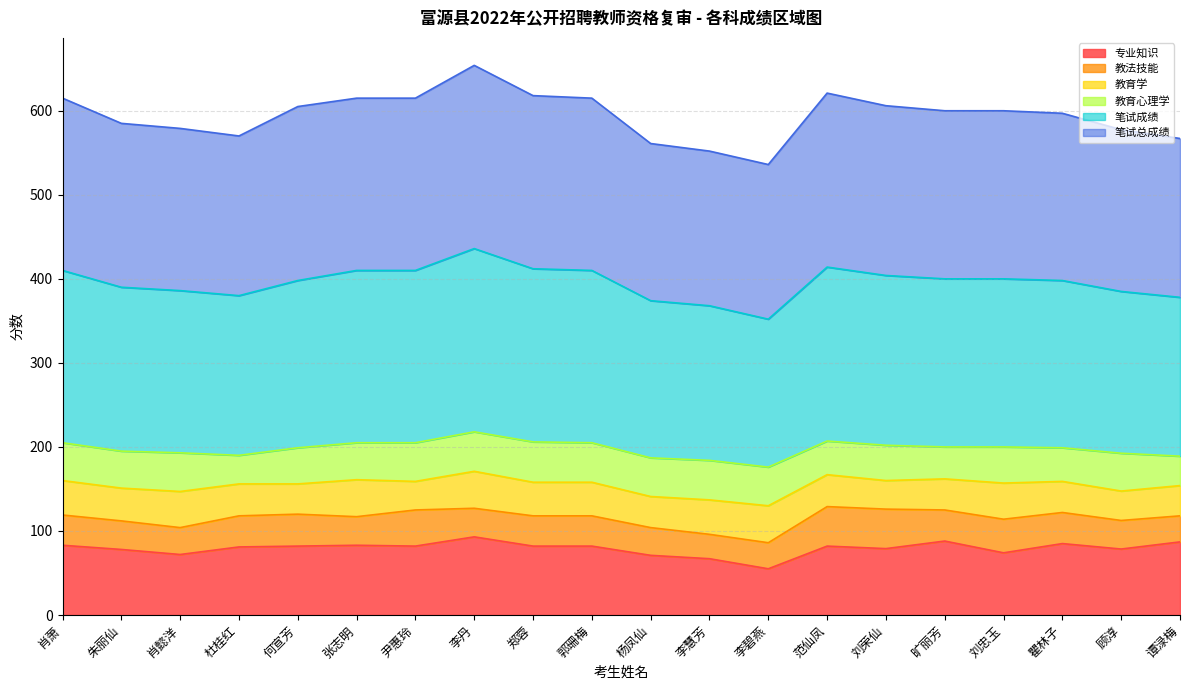

What is the total value across all series at 李慧芳?

552.0